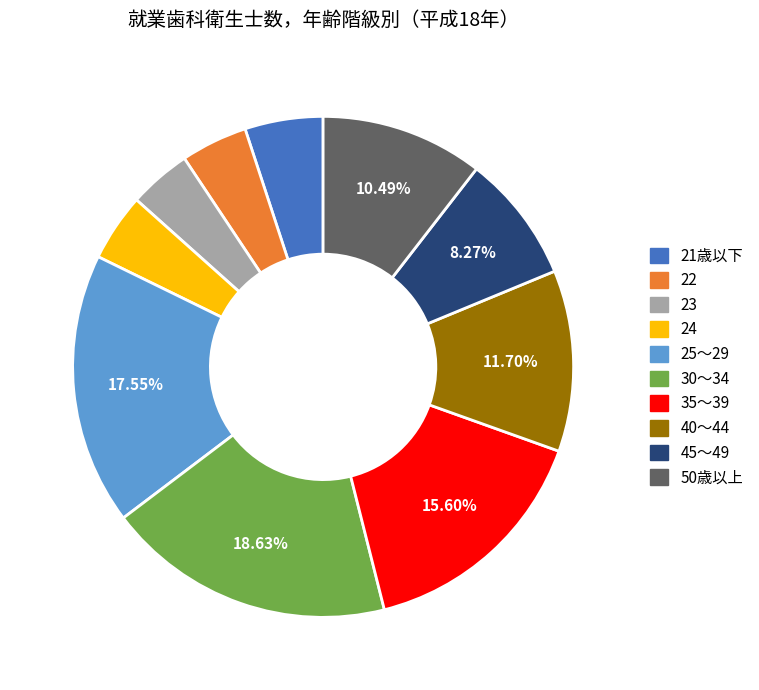

What is the largest slice in the pie chart?

30～34